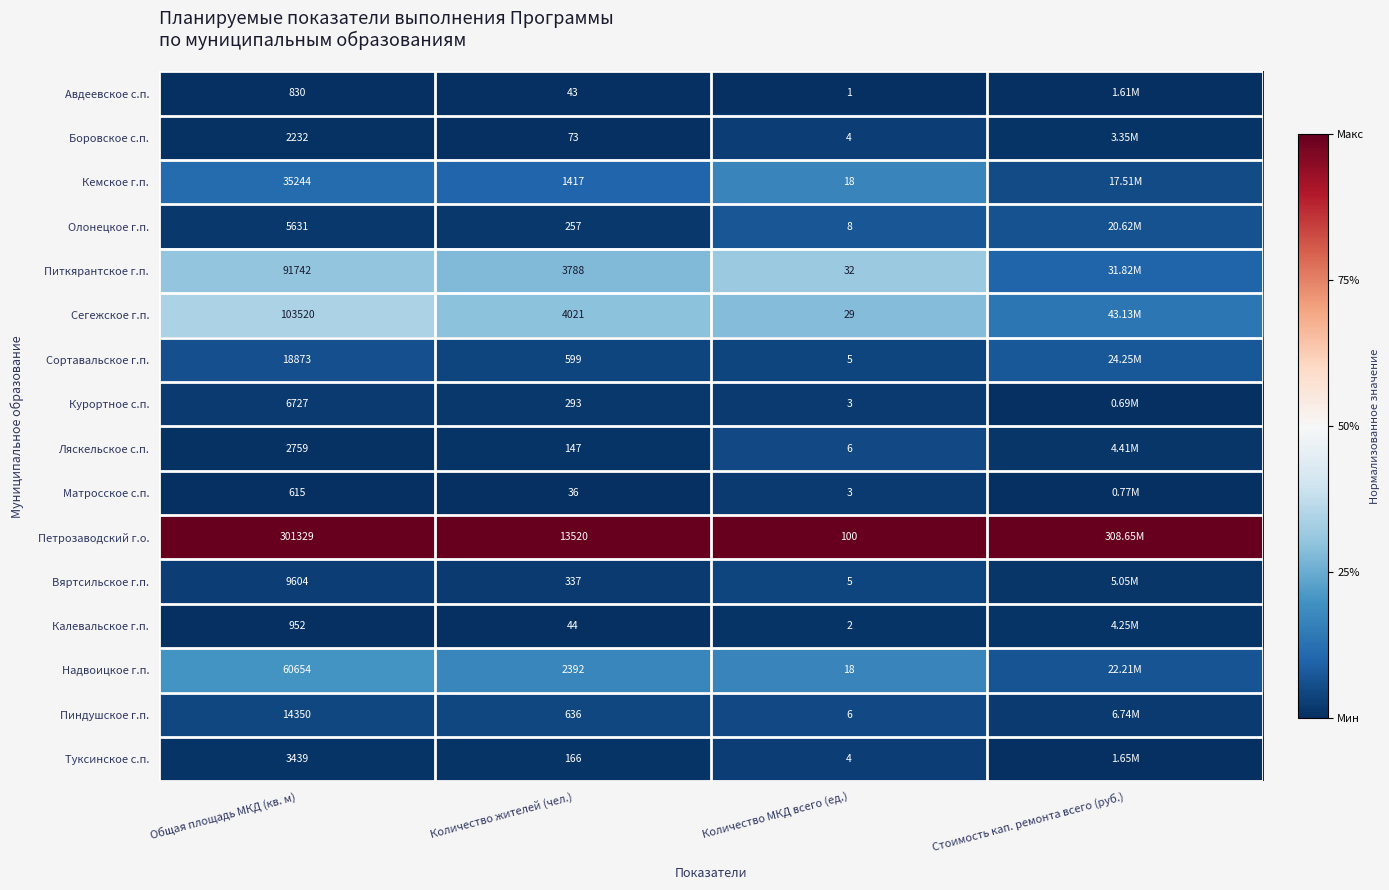

Is the value of Пиндушское г.п. at Количество жителей (чел.) greater than the value of Сегежское г.п. at Количество жителей (чел.)?

No